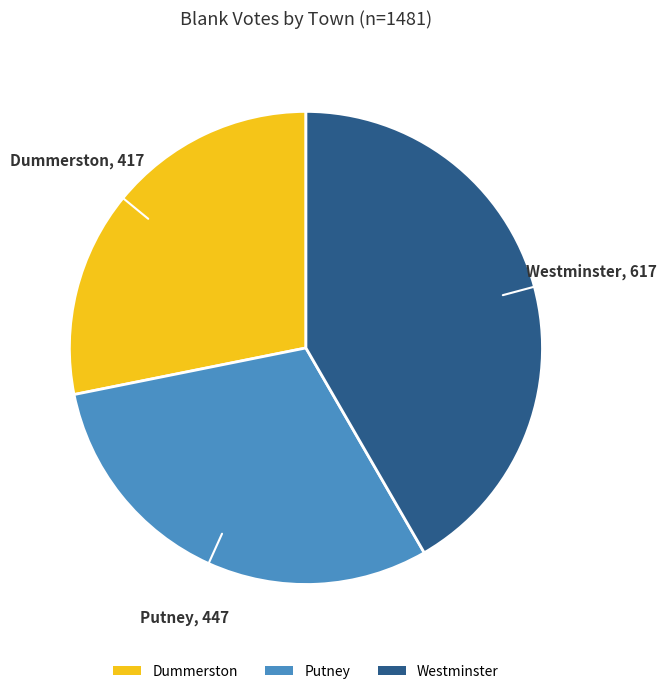

What is the largest slice in the pie chart?

Westminster